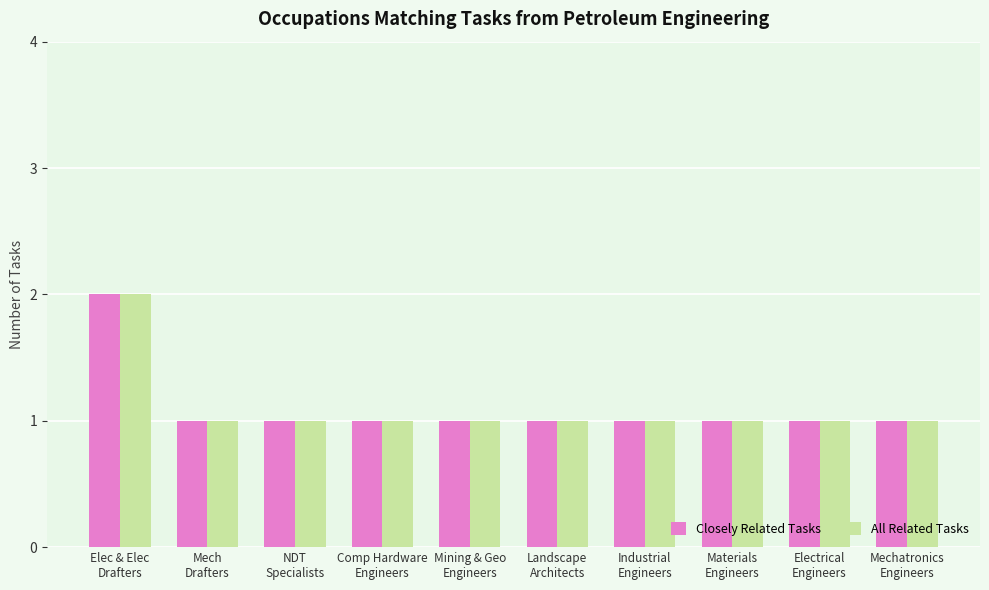

What is the label of the 3rd bar from the right?

Materials
Engineers